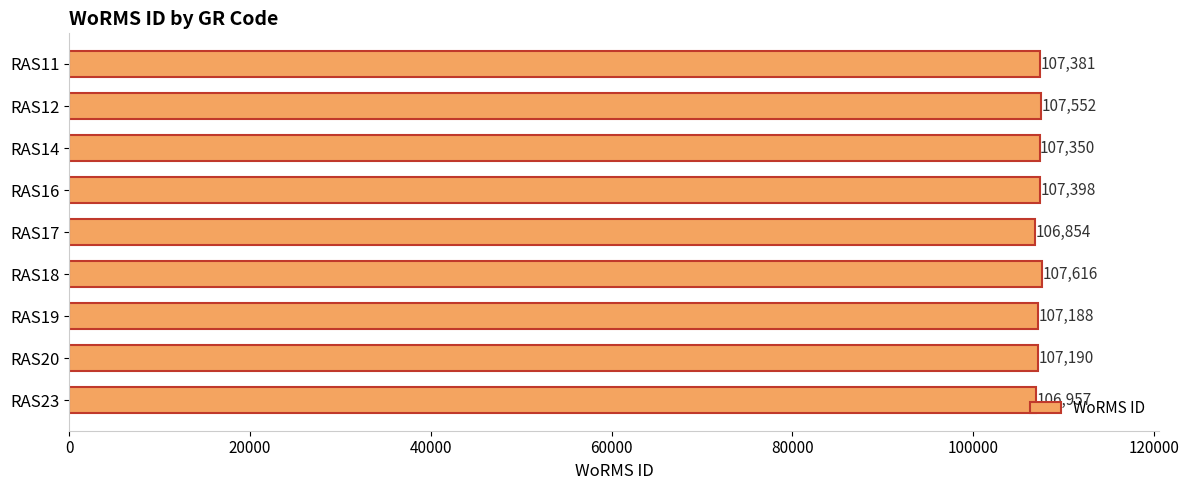

What is the difference between the maximum and second lowest values?

659